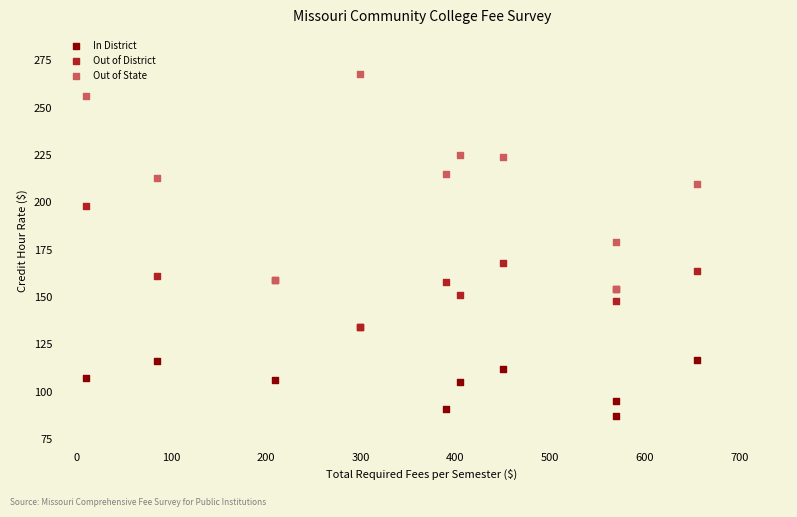

What are all the series names shown in the legend?

In District, Out of District, Out of State